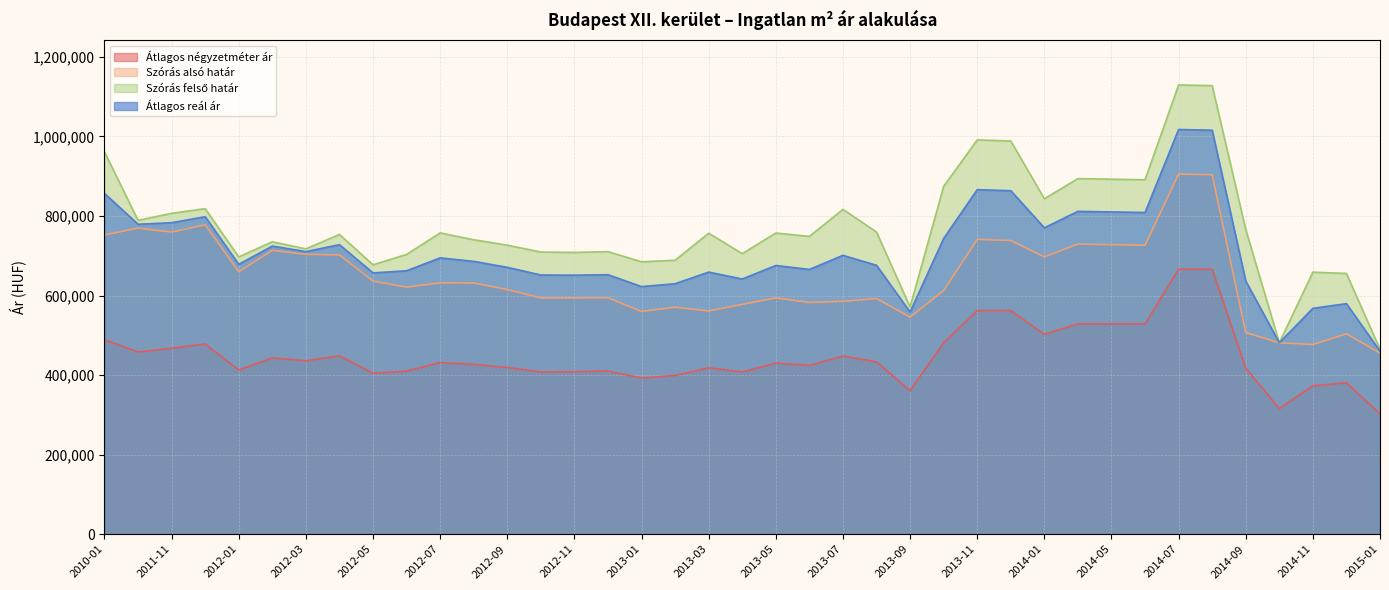

Between 2012-09 and 2014-09, which is larger?

2012-09